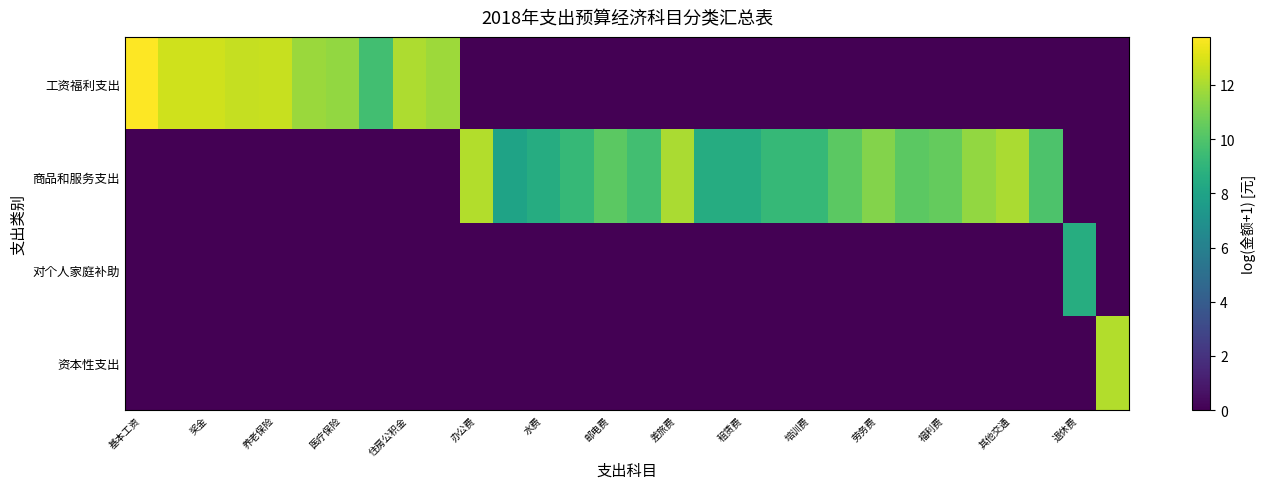

Reading left to right, extract all data points from this chart.

工资福利支出: 13.8	12.8	12.8	12.6	12.6	11.7	11.6	9.6	12.1	11.8	0.0	0.0	0.0	0.0	0.0	0.0	0.0	0.0	0.0	0.0	0.0	0.0	0.0	0.0	0.0	0.0	0.0	0.0	0.0	0.0
商品和服务支出: 0.0	0.0	0.0	0.0	0.0	0.0	0.0	0.0	0.0	0.0	12.2	8.0	8.5	9.2	10.3	9.6	12.0	8.5	8.5	9.2	9.2	10.3	11.2	10.3	10.5	11.5	12.0	9.9	0.0	0.0
对个人家庭补助: 0.0	0.0	0.0	0.0	0.0	0.0	0.0	0.0	0.0	0.0	0.0	0.0	0.0	0.0	0.0	0.0	0.0	0.0	0.0	0.0	0.0	0.0	0.0	0.0	0.0	0.0	0.0	0.0	8.6	0.0
资本性支出: 0.0	0.0	0.0	0.0	0.0	0.0	0.0	0.0	0.0	0.0	0.0	0.0	0.0	0.0	0.0	0.0	0.0	0.0	0.0	0.0	0.0	0.0	0.0	0.0	0.0	0.0	0.0	0.0	0.0	12.2